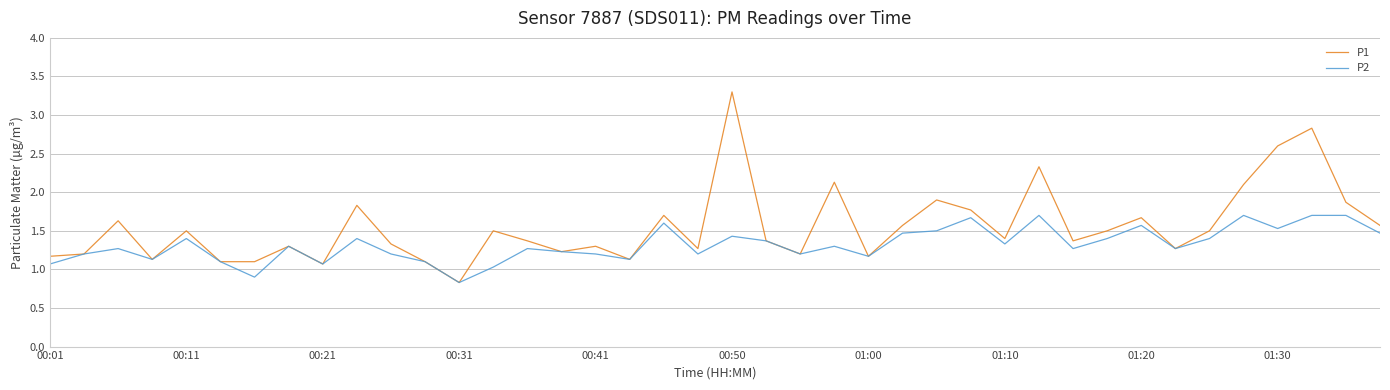

Which series has the widest spread of values?

P1